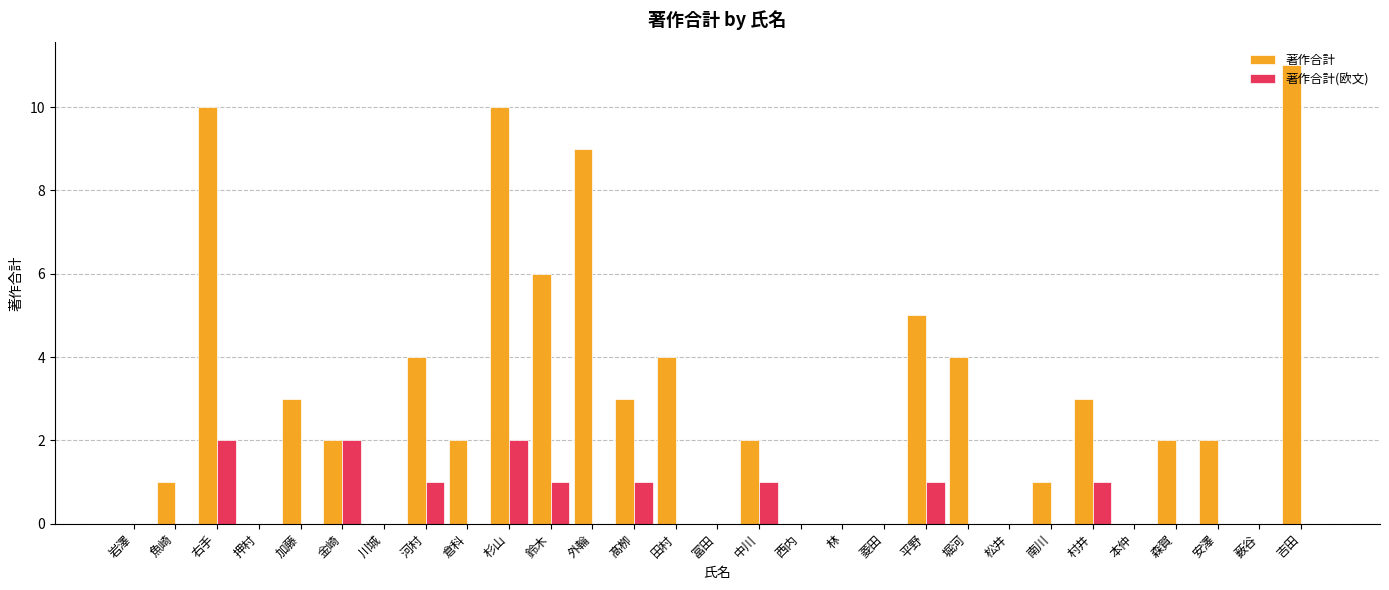

Between 冨田 and 中川, which series saw the biggest shift?

著作合計